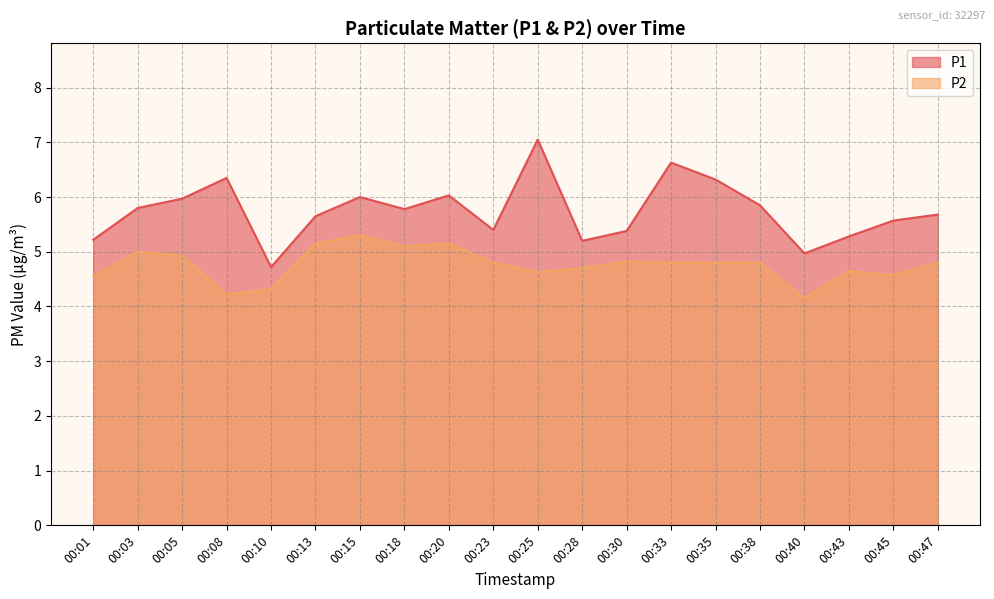

What is the spread (max minus min) of values at 00:25?

2.4